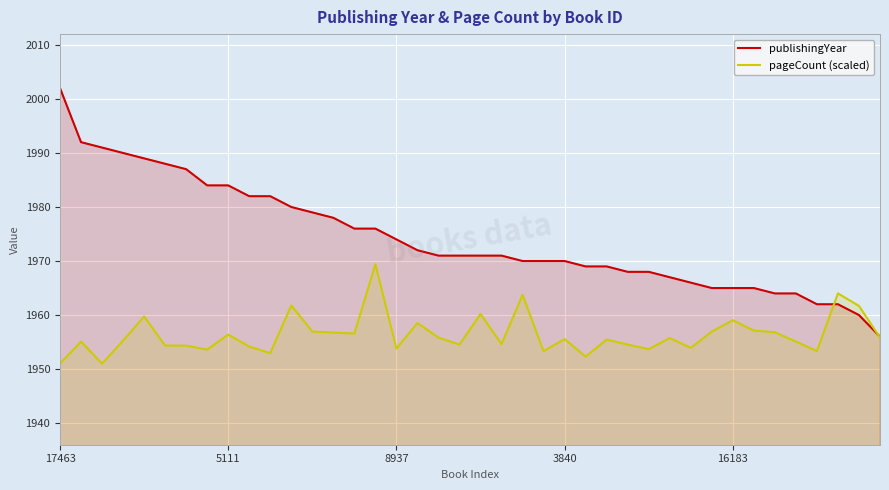

True or false: publishingYear has more than 1 interior local peaks.

False